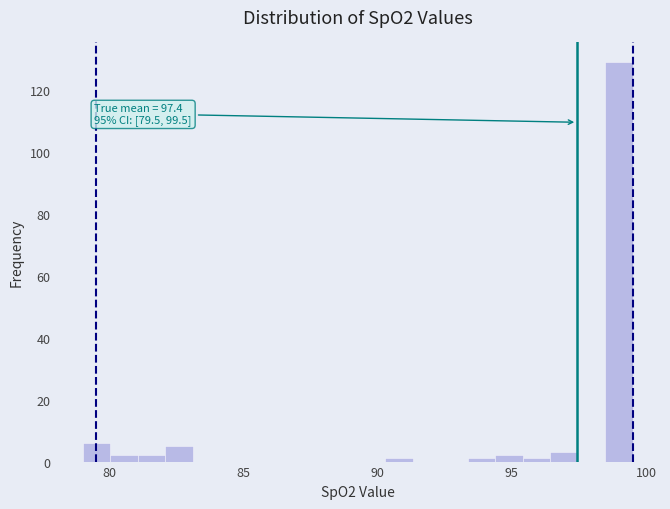

Around what value on the x-axis is the tallest bar? Give the approximate position of its centre, as read against the axis.

99.0